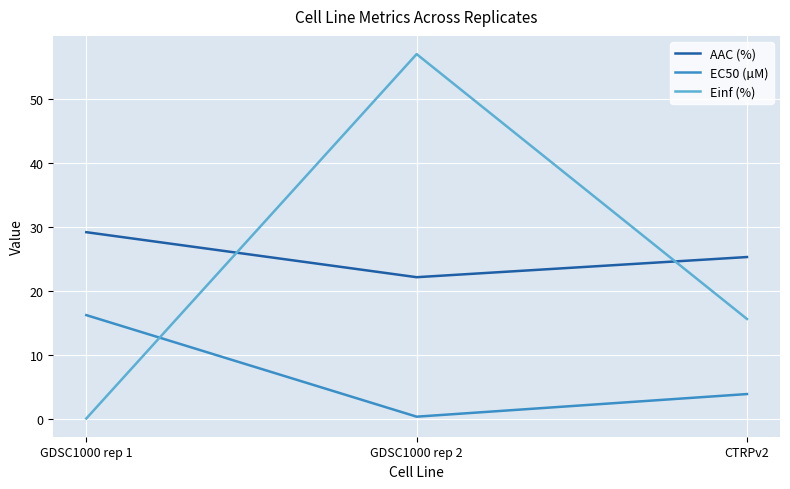

List the labels in order of EC50 (µM) value, smallest first.

GDSC1000 rep 2, CTRPv2, GDSC1000 rep 1